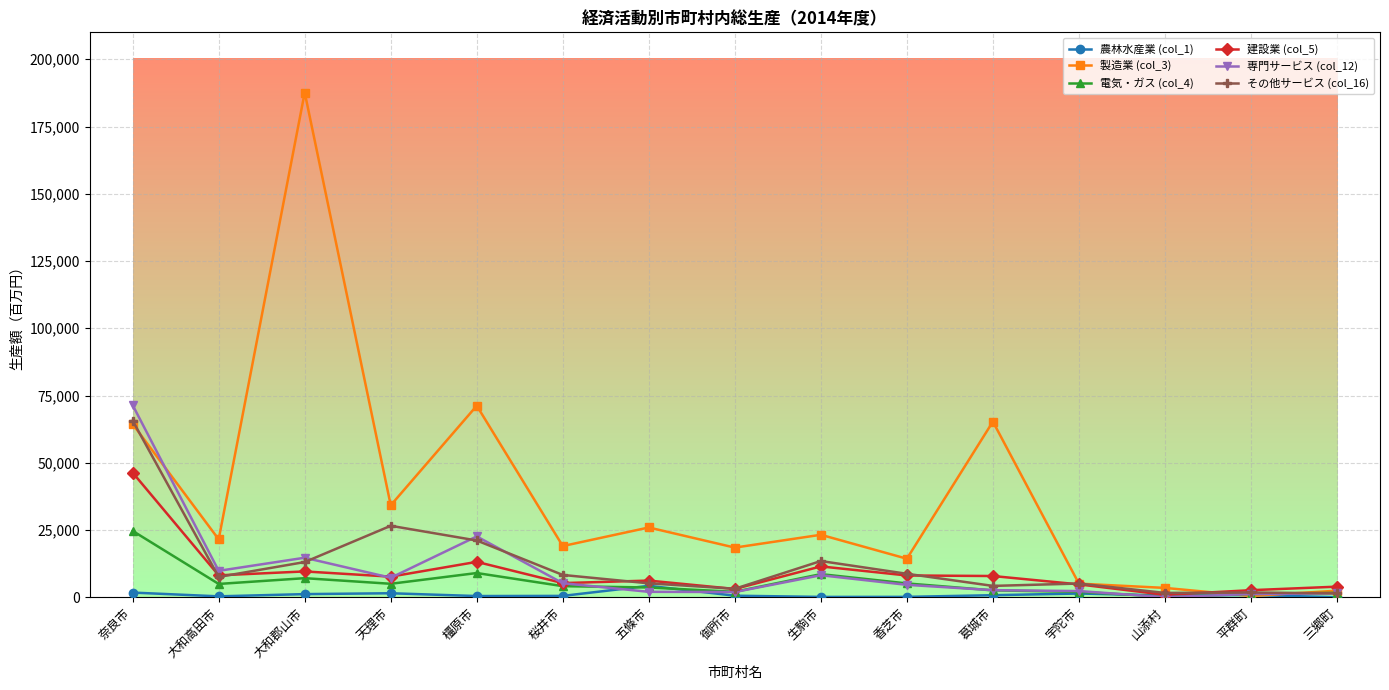

Which series has the largest range (max minus min)?

製造業 (col_3)